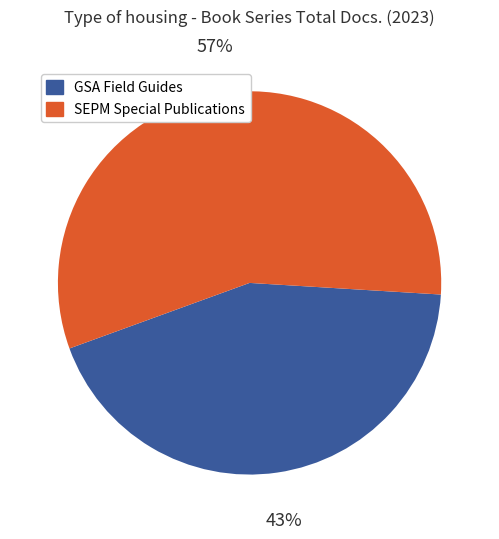

How many slices are in this pie chart?

2